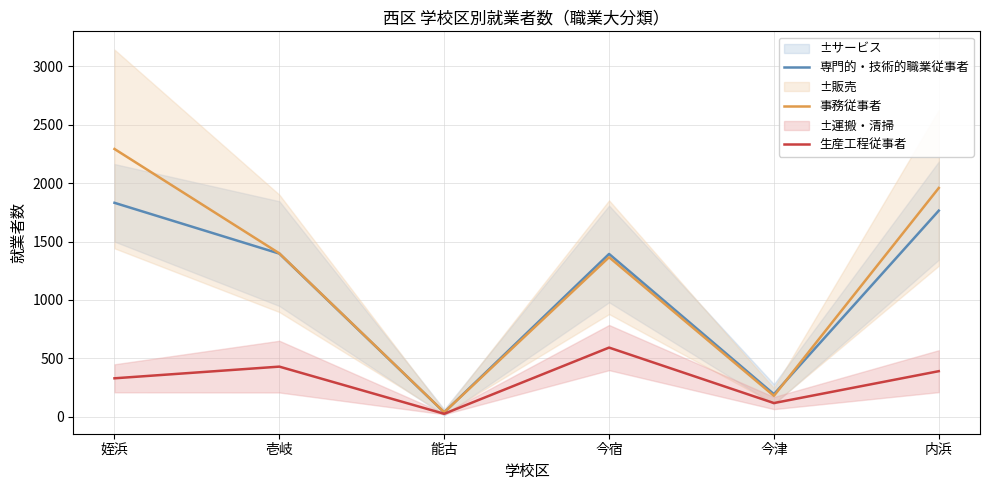

At which label does 生産工程従事者 reach its peak?

今宿